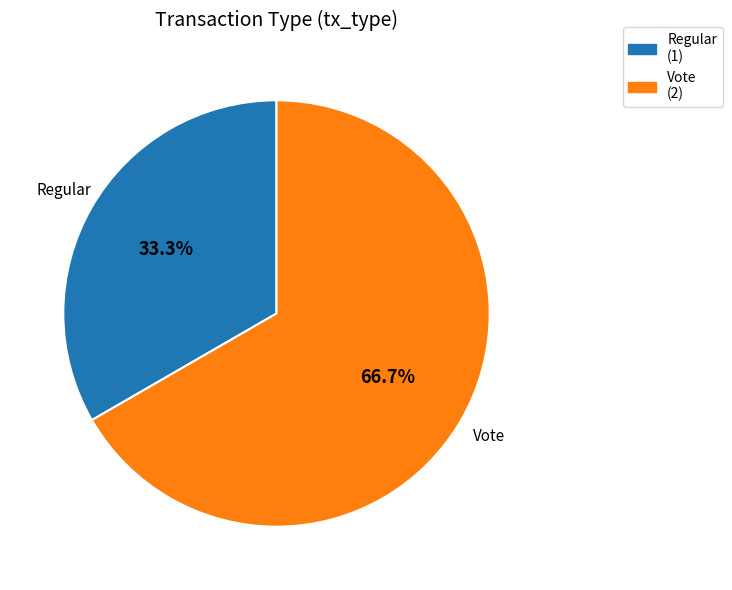

How many segments does this pie chart have?

2